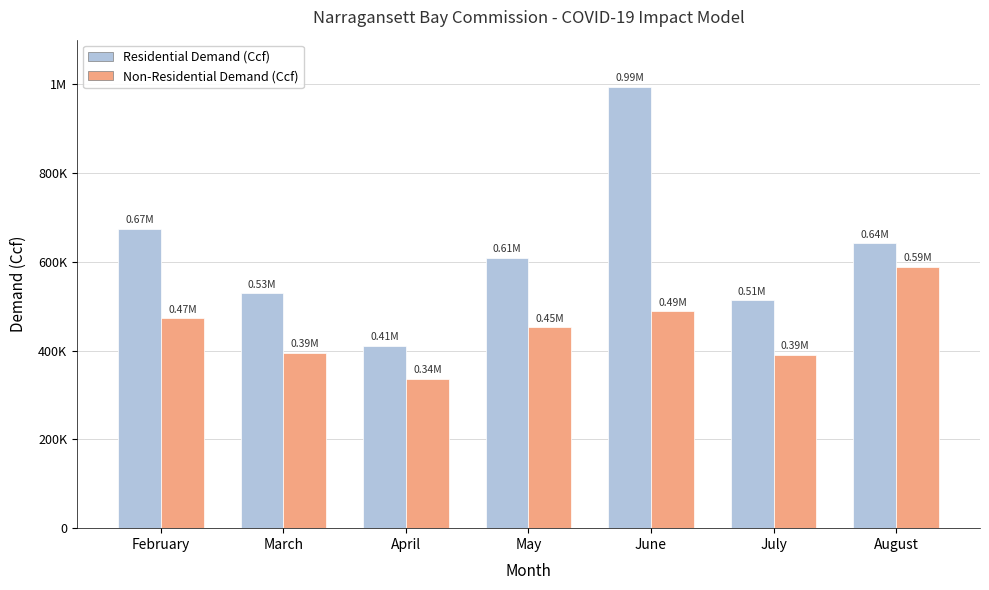

Rank the series by their average value, from lowest to highest.

Non-Residential Demand (Ccf), Residential Demand (Ccf)